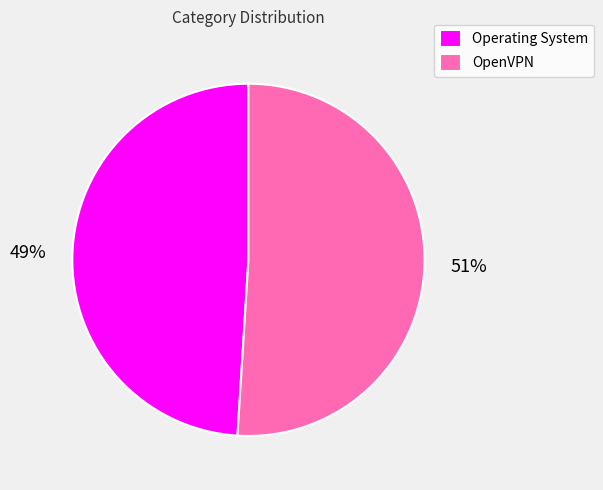

To the nearest percent, what percentage of the pie is Operating System?

49%